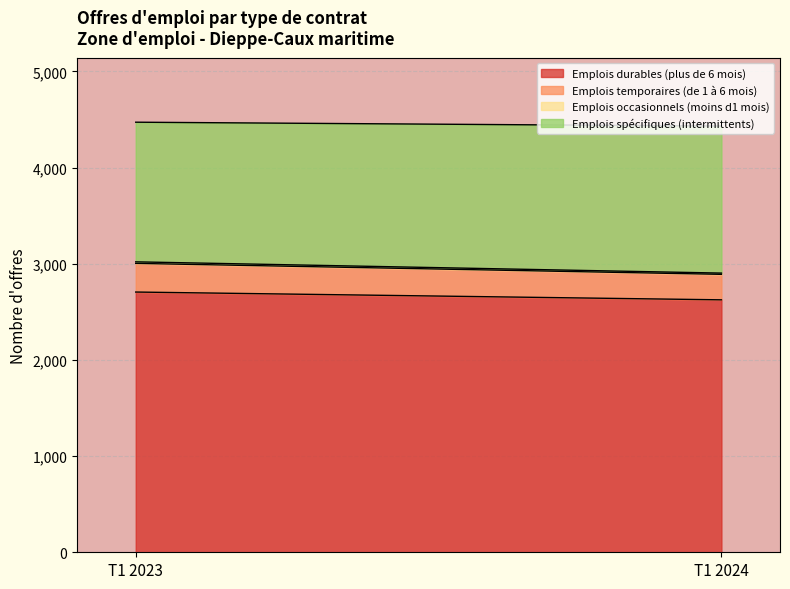

What is the total value across all series at T1 2023?

4472